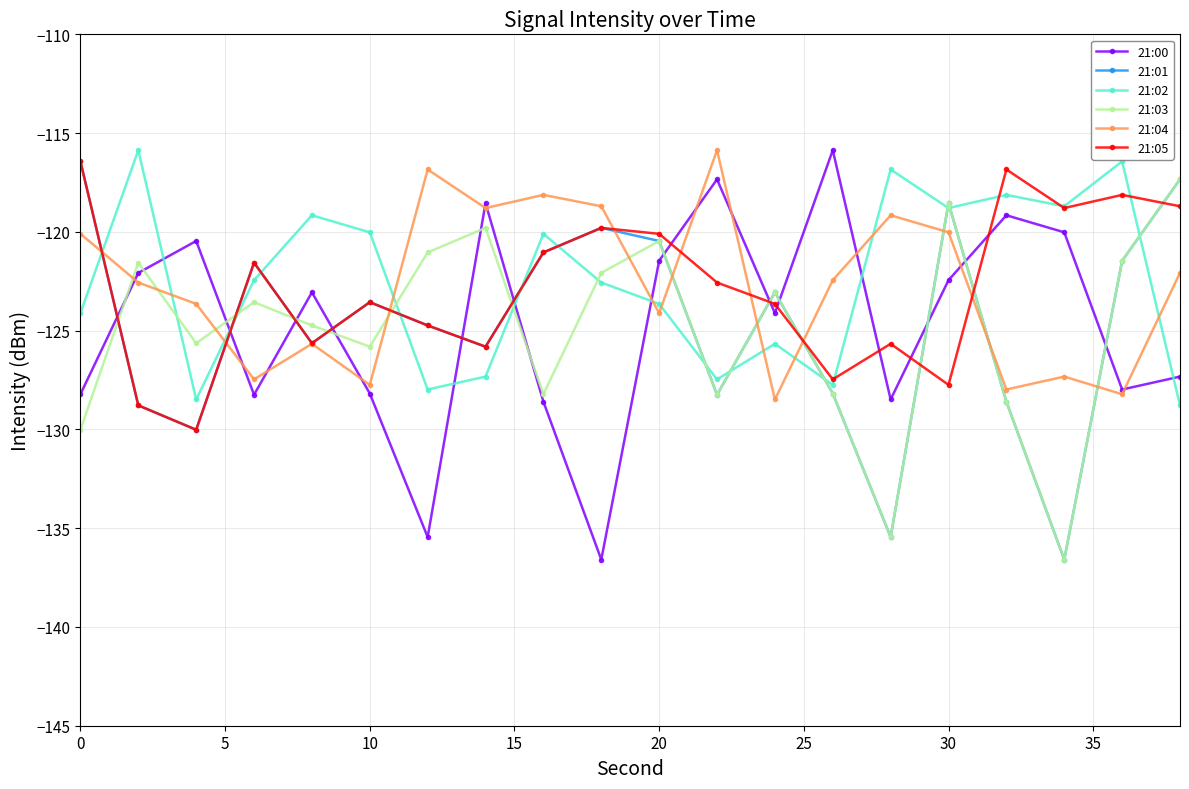

True or false: 21:00 has more than 0 interior local peaks.

True